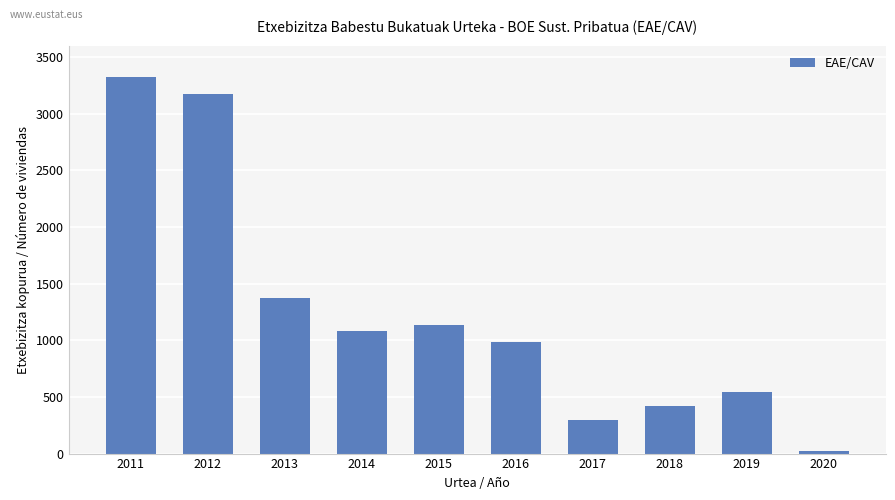

True or false: the data shows 1932 at 2011.

False